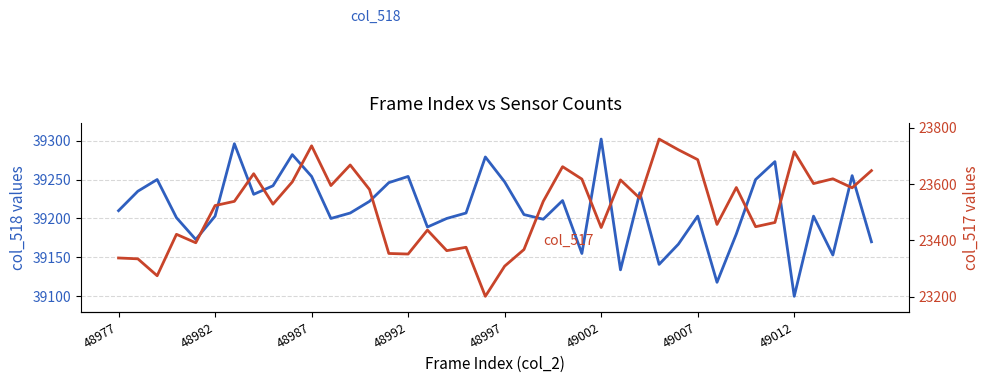

Reading right to left, extract all data points from this chart.

col_518: 39170	39255	39153	39203	39100	39273	39250	39180	39118	39203	39167	39141	39233	39134	39302	39155	39223	39199	39205	39247	39279	39207	39200	39189	39254	39246	39222	39207	39200	39254	39282	39242	39231	39296	39203	39173	39201	39250	39235	39210
col_517: 23647	23586	23618	23601	23714	23463	23448	23587	23456	23686	23721	23759	23549	23614	23445	23617	23661	23538	23367	23308	23201	23375	23363	23436	23351	23353	23580	23667	23594	23735	23607	23528	23636	23538	23523	23391	23421	23274	23334	23337